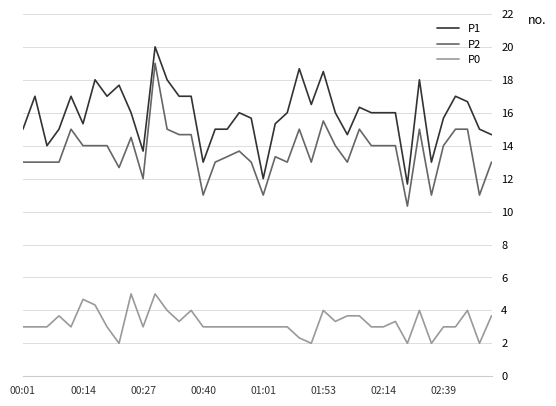

Rank the series by their maximum value, from lowest to highest.

P0, P2, P1